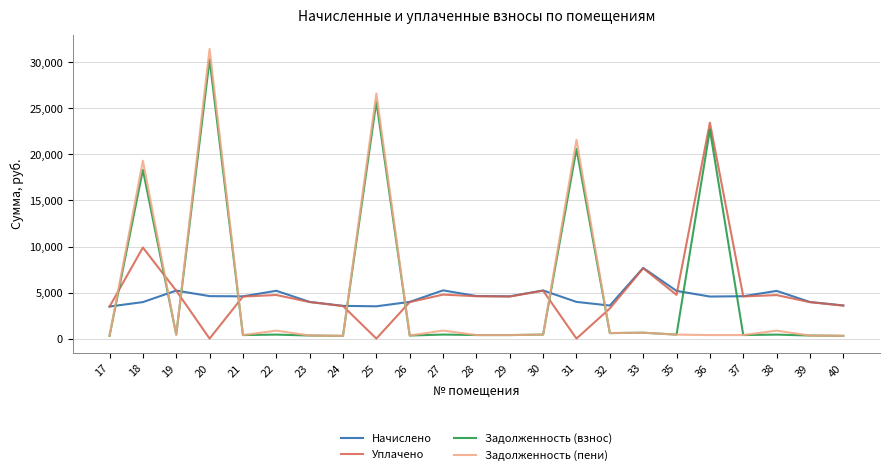

Is it true that Начислено equals 4589.4 at 29?

True